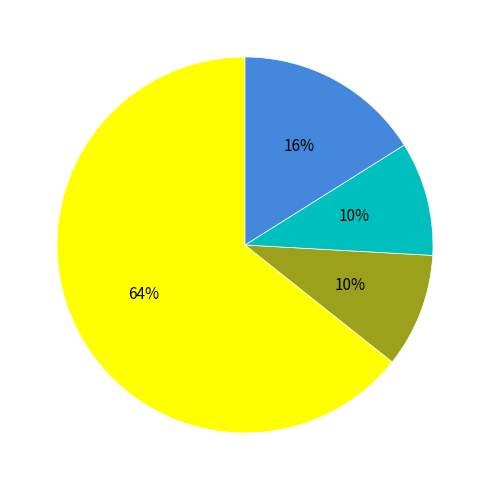

How many segments does this pie chart have?

4